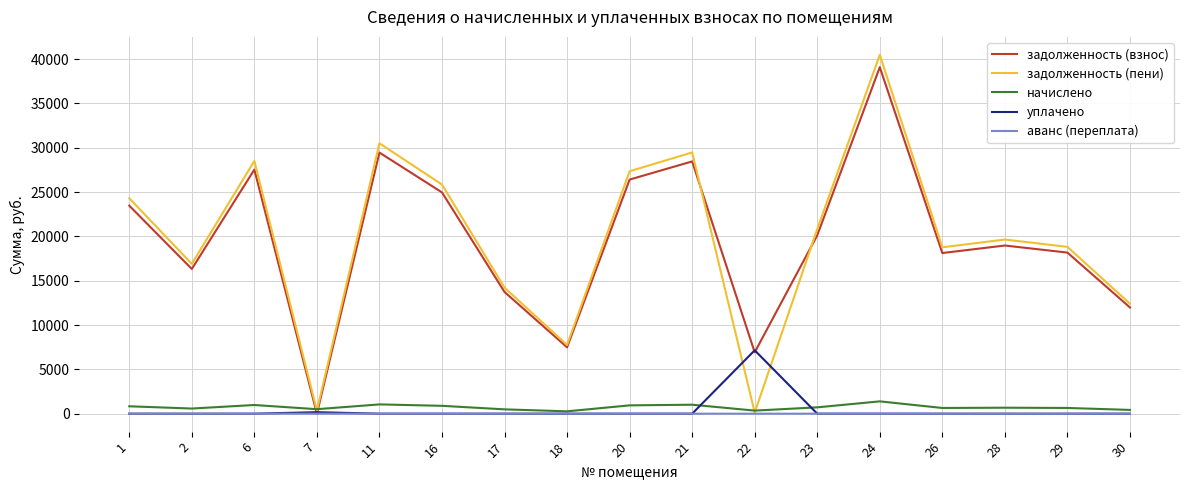

In начислено, how many points are lower than both neighbors (excluding endpoints)?

5